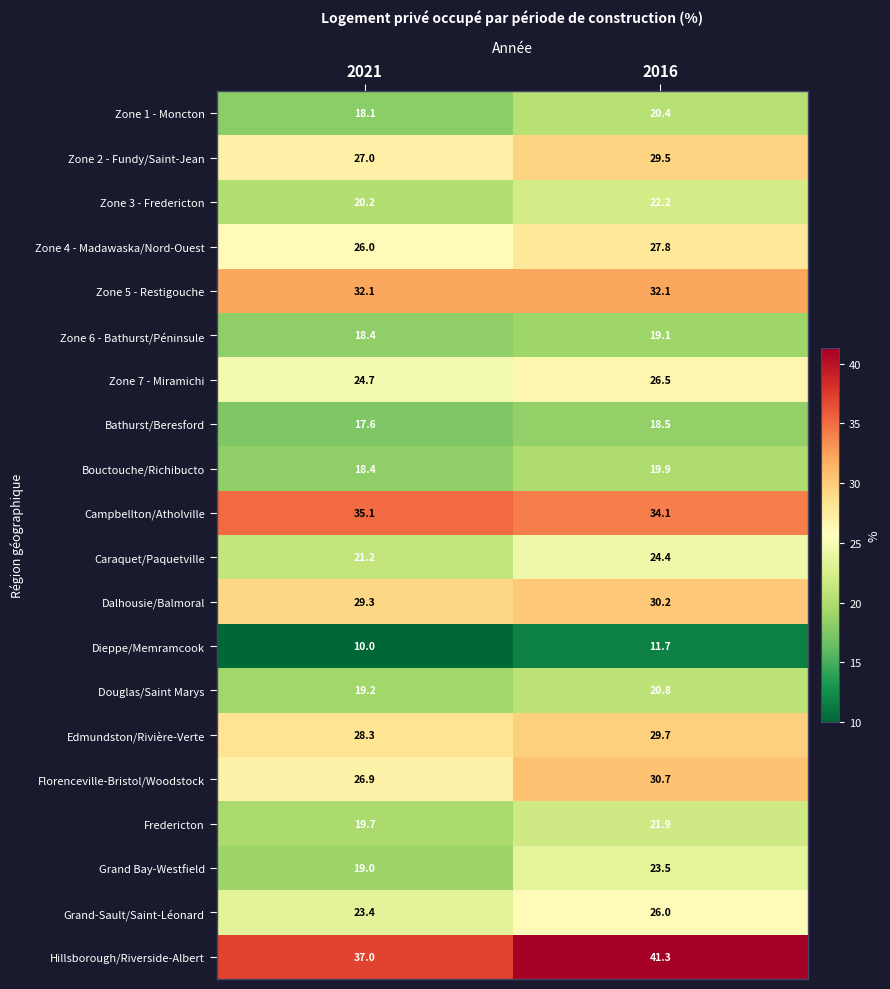

List the series in order of their peak value, lowest first.

Dieppe/Memramcook, Bathurst/Beresford, Zone 6 - Bathurst/Péninsule, Bouctouche/Richibucto, Zone 1 - Moncton, Douglas/Saint Marys, Fredericton, Zone 3 - Fredericton, Grand Bay-Westfield, Caraquet/Paquetville, Grand-Sault/Saint-Léonard, Zone 7 - Miramichi, Zone 4 - Madawaska/Nord-Ouest, Zone 2 - Fundy/Saint-Jean, Edmundston/Rivière-Verte, Dalhousie/Balmoral, Florenceville-Bristol/Woodstock, Zone 5 - Restigouche, Campbellton/Atholville, Hillsborough/Riverside-Albert